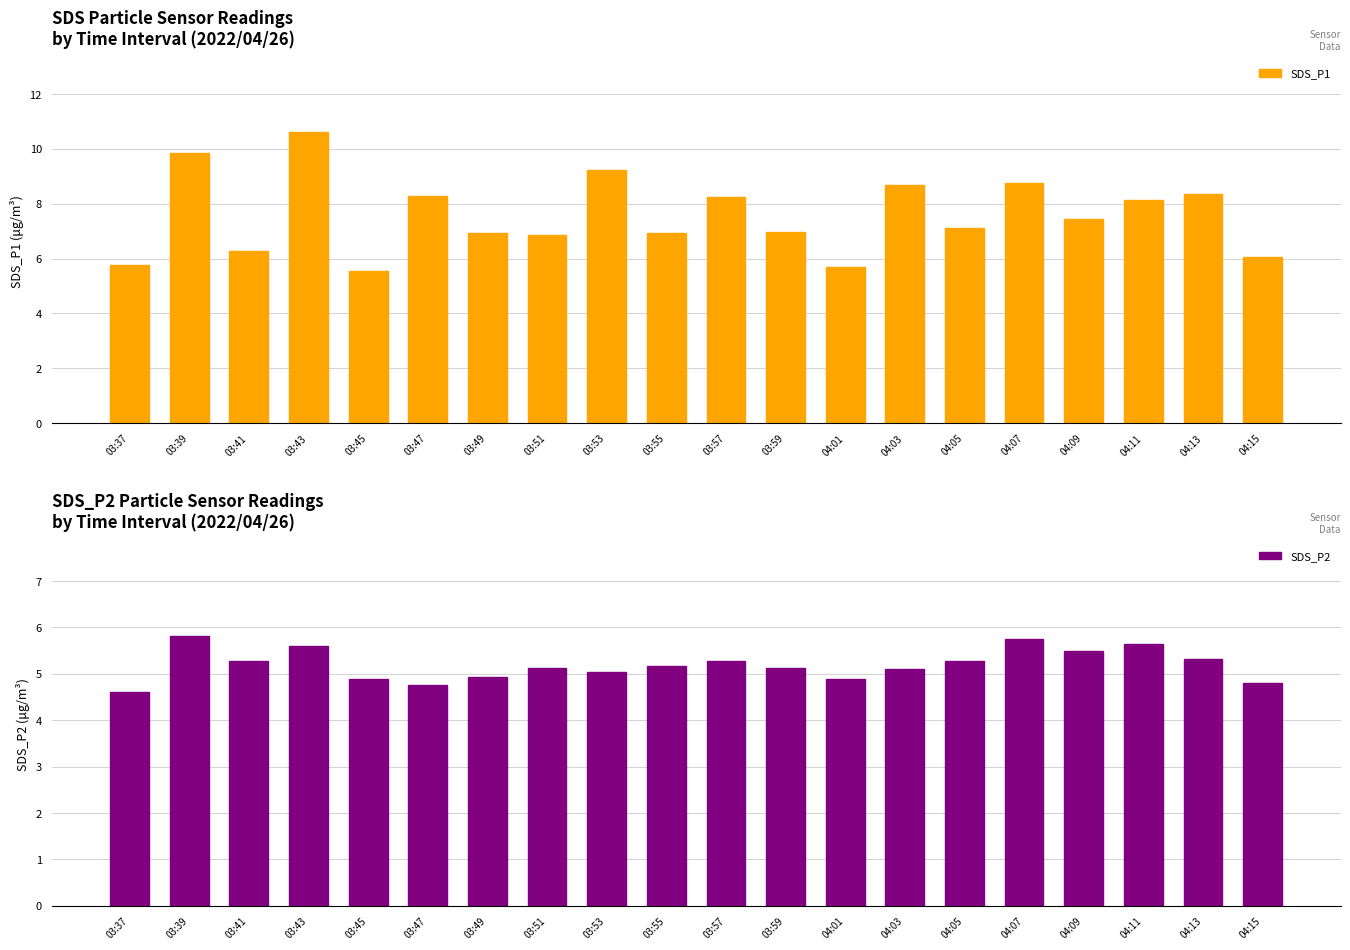

List the series in order of their peak value, lowest first.

SDS_P2, SDS_P1